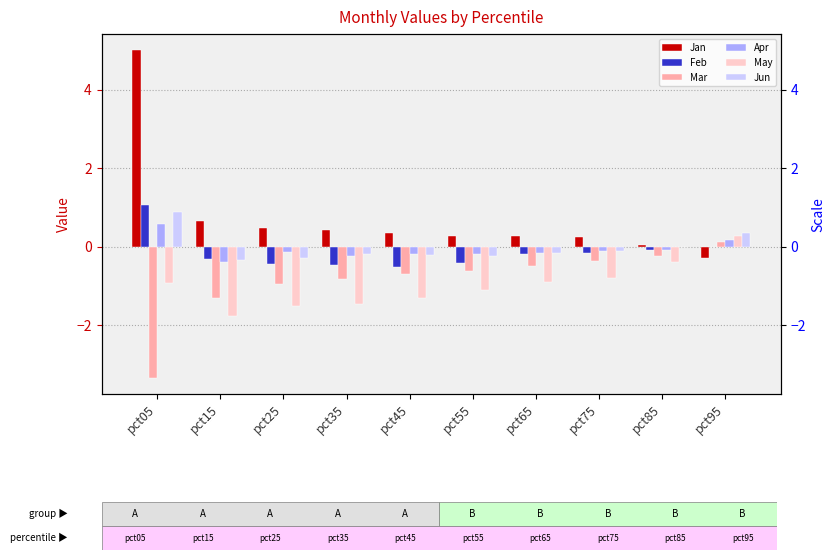

Is the value of Apr at pct25 greater than the value of May at pct35?

Yes